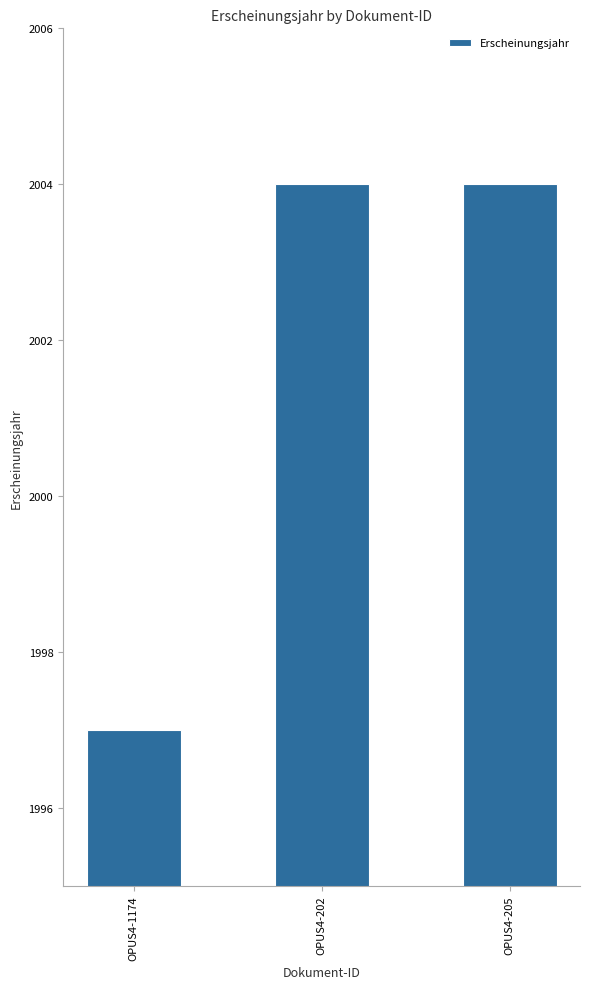

Approximately how many times larger is the value at OPUS4-1174 compared to OPUS4-205?

1.0